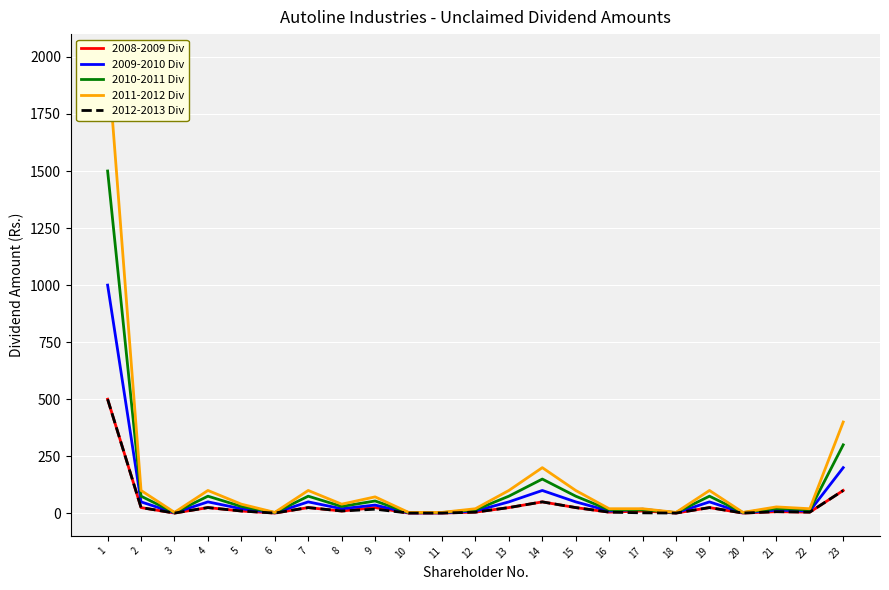

At which category does 2011-2012 Div reach its first local peak?

4